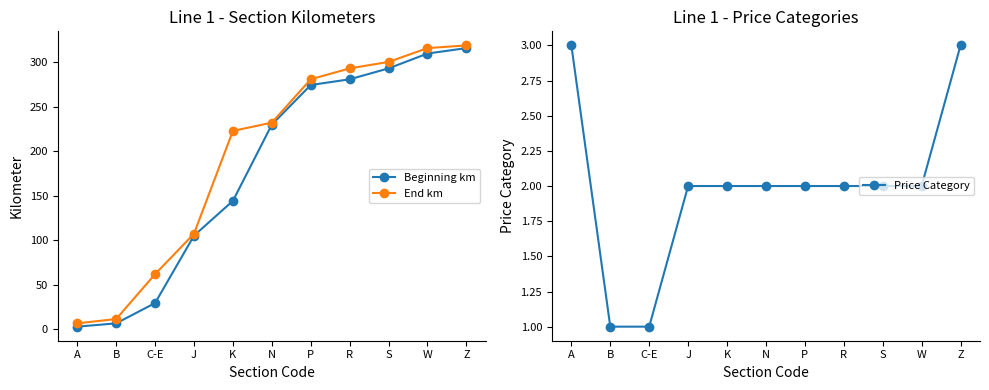

How many data points does each series have?

11